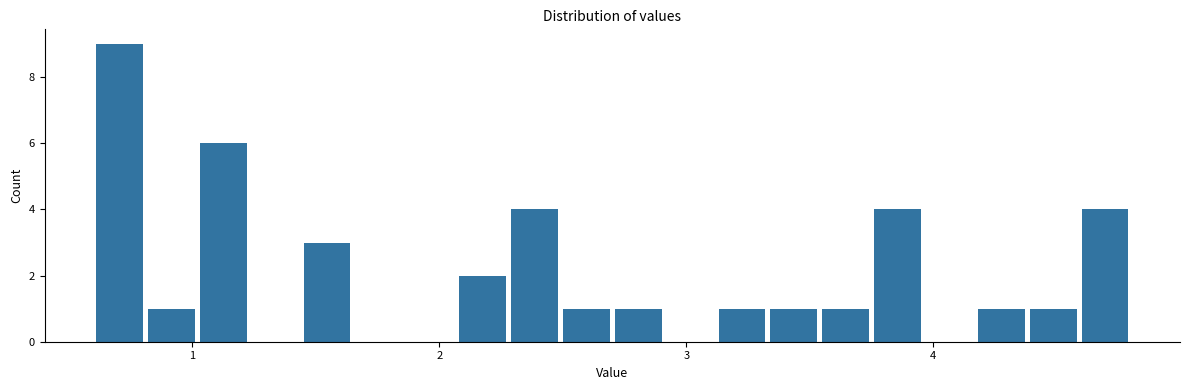

Read against the x-axis, roughly where is the centre of the tallest bar?

0.7